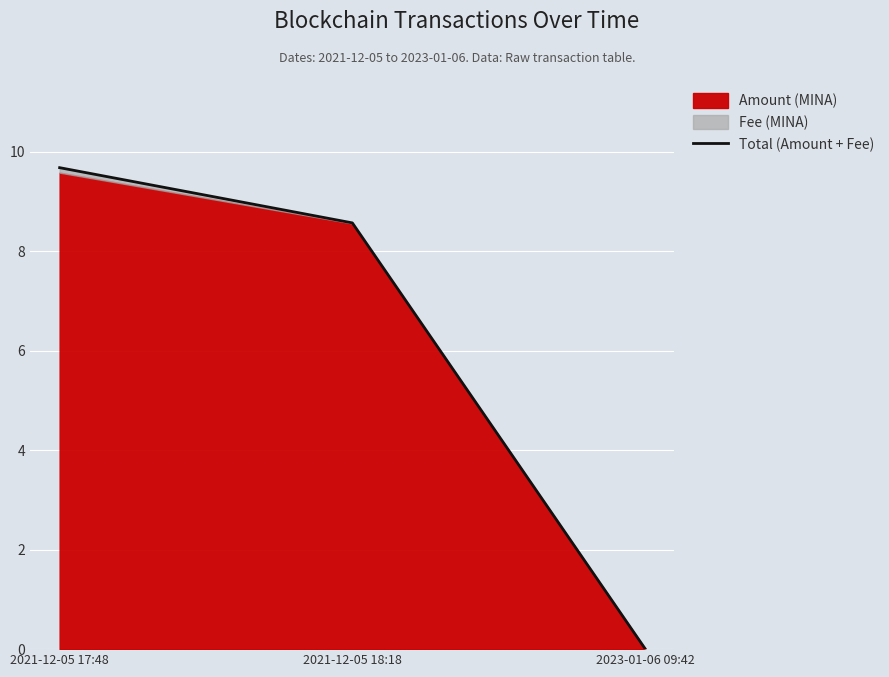

The chart shows a value of 0.0 at 2023-01-06 09:42. True or false?

True